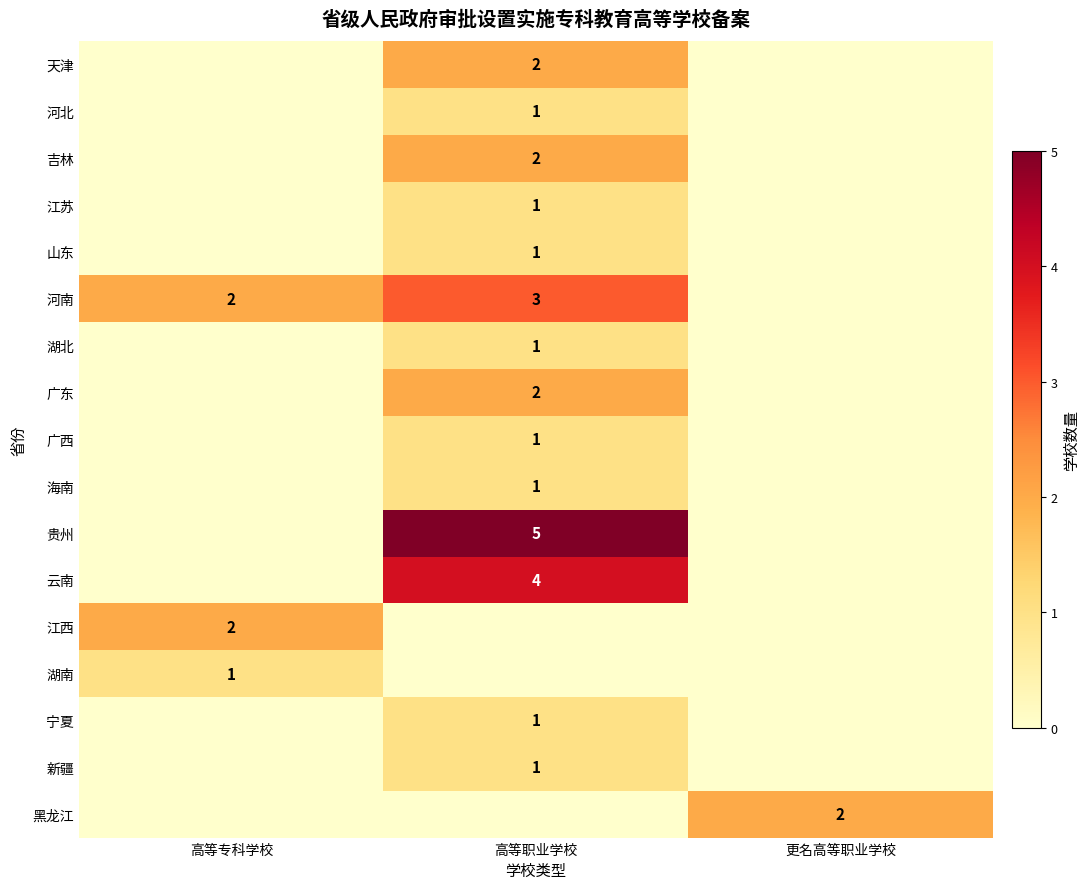

Is it true that 江苏 equals 0 at 高等职业学校?

False